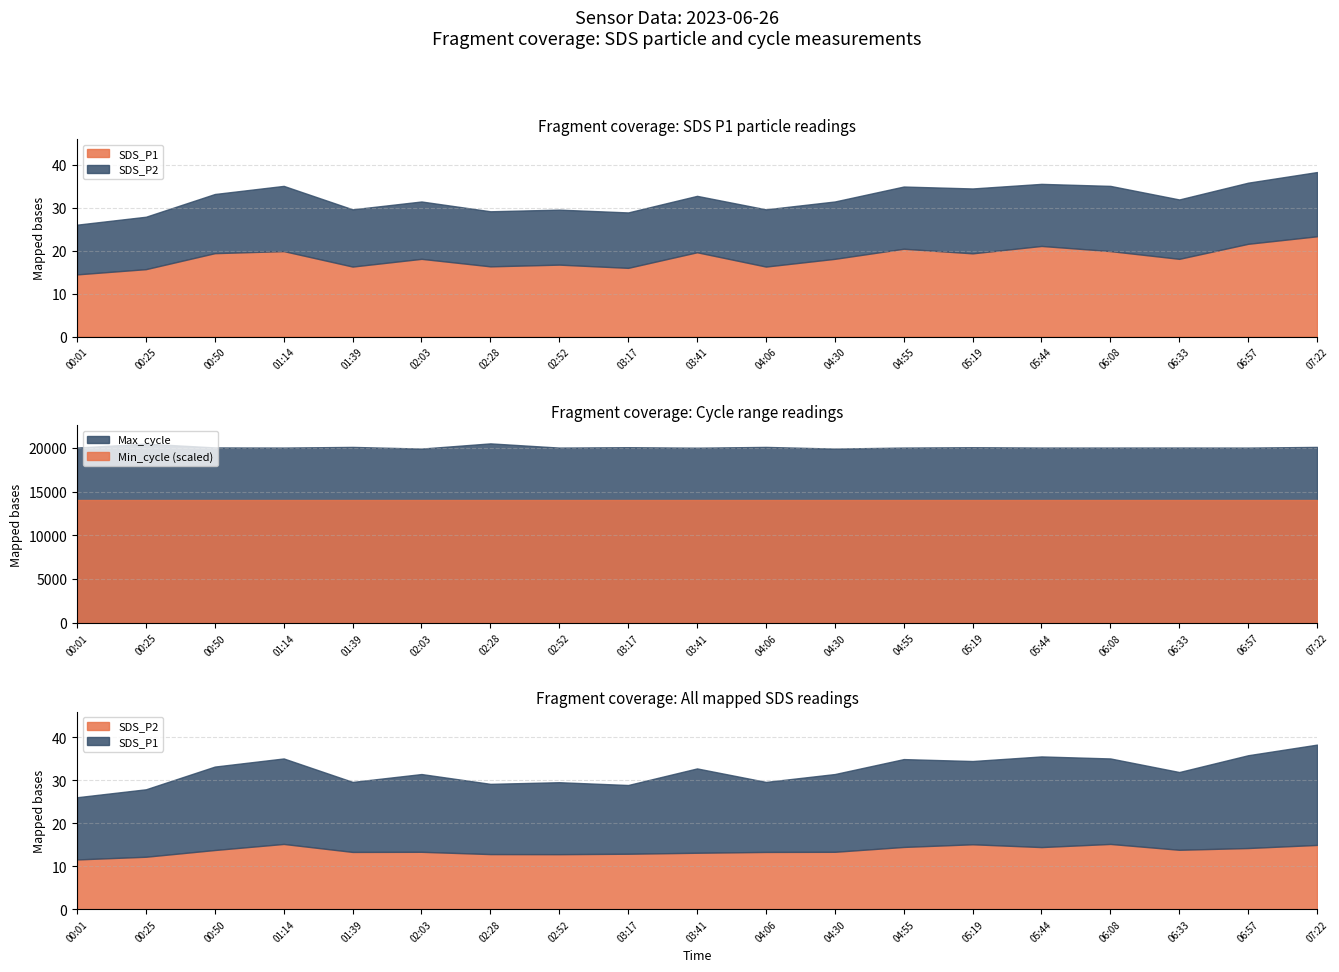

How many distinct data groups are displayed?

4